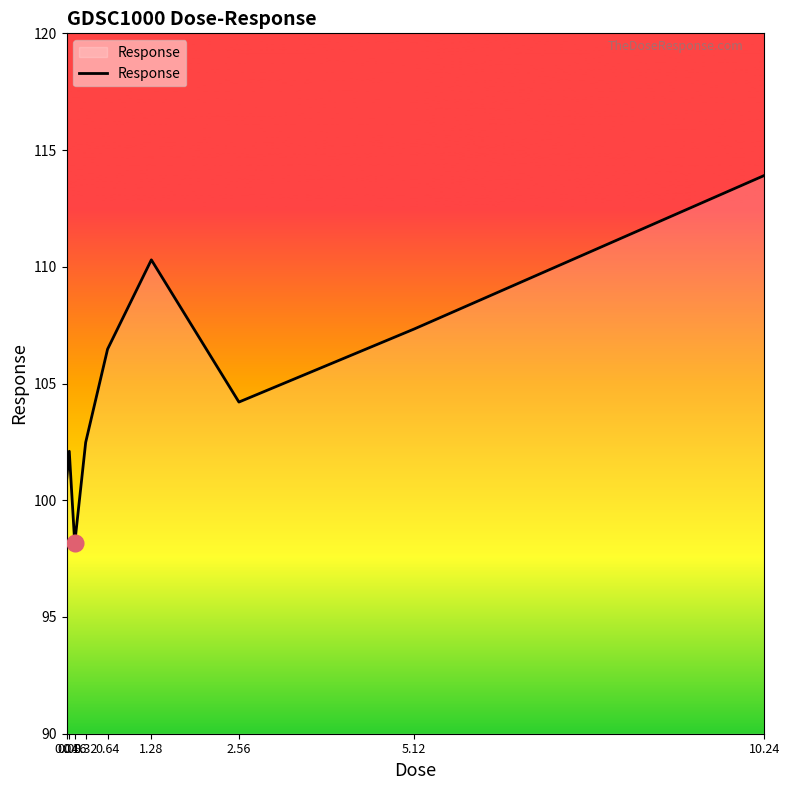

At which label does the data first exceed 104?

0.64